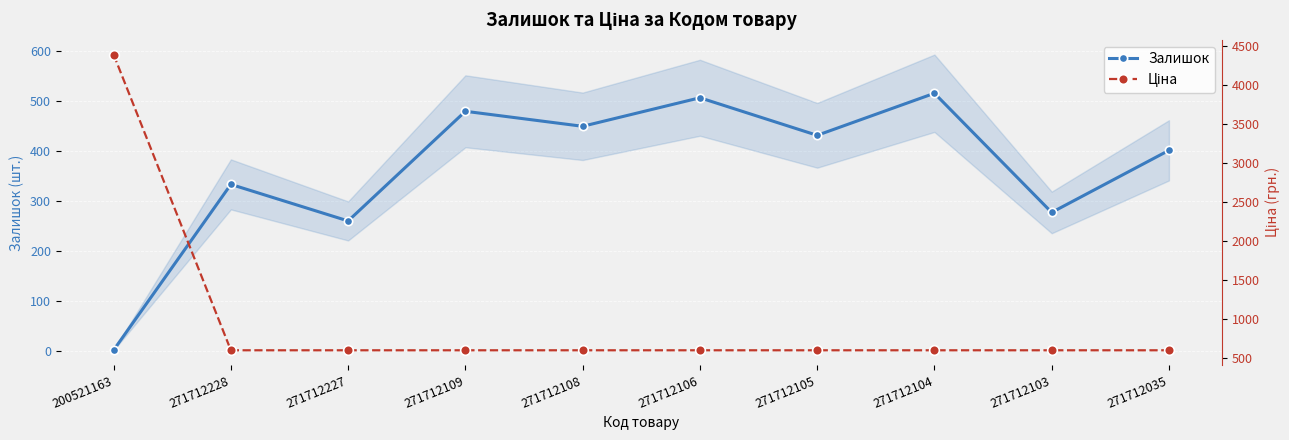

Reading left to right, list all the values displayed in this chart.

Залишок: 200521163=2.0	271712228=333.0	271712227=260.0	271712109=479.0	271712108=449.0	271712106=506.0	271712105=431.0	271712104=515.0	271712103=277.0	271712035=401.0
Ціна: 200521163=4390.9	271712228=603.0	271712227=603.0	271712109=603.0	271712108=603.0	271712106=603.0	271712105=603.0	271712104=603.0	271712103=603.0	271712035=603.0